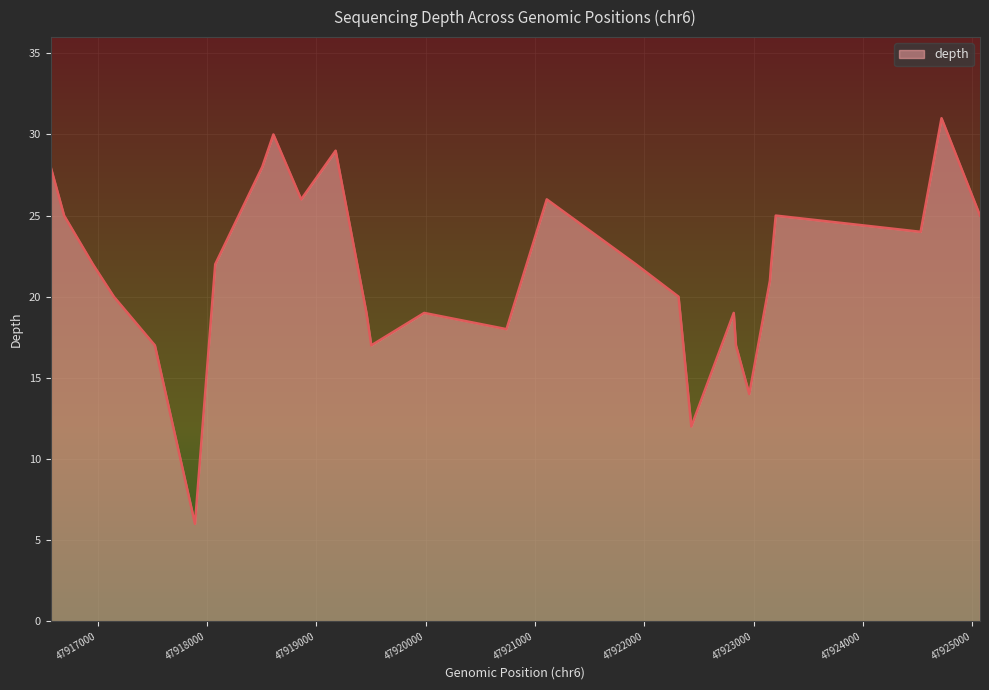

What is the sum of all values?

604